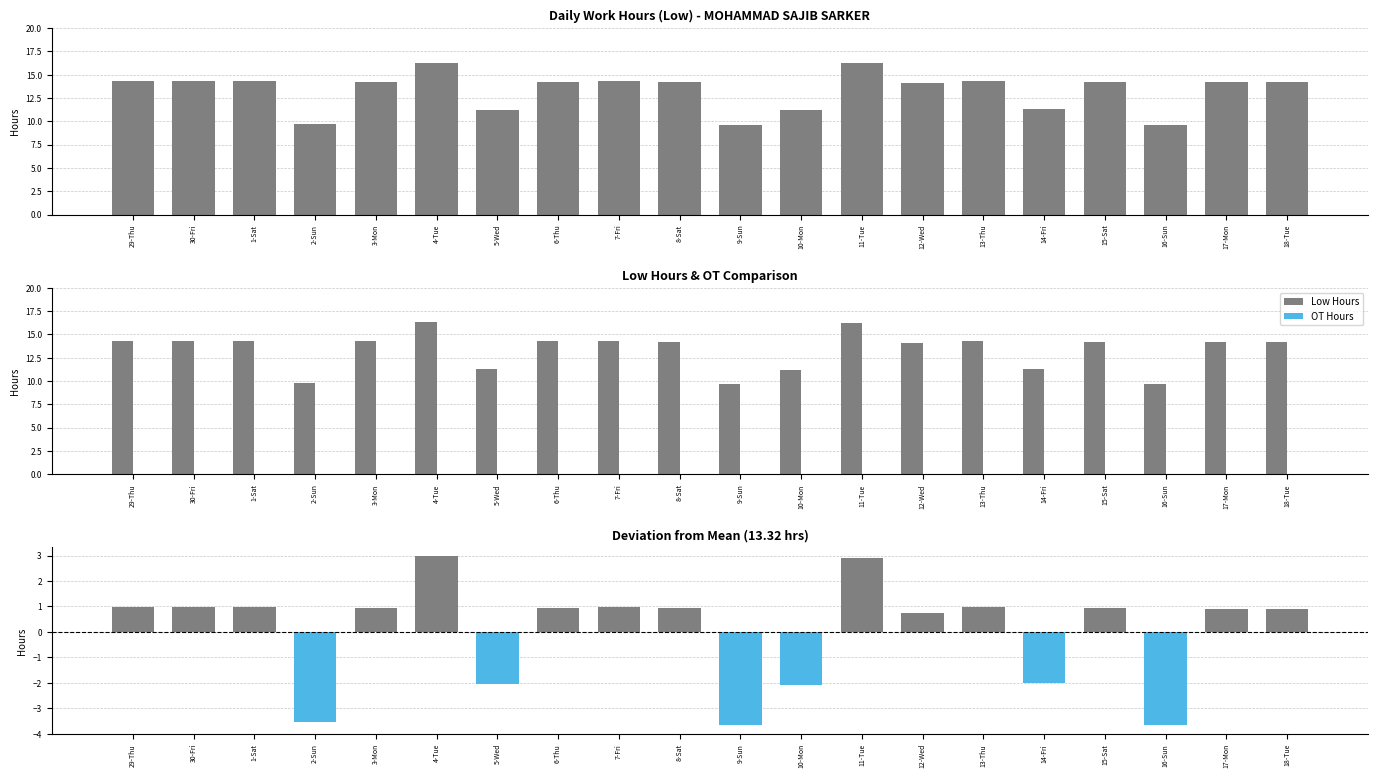

At which category is the sum across all series the highest?

4-Tue